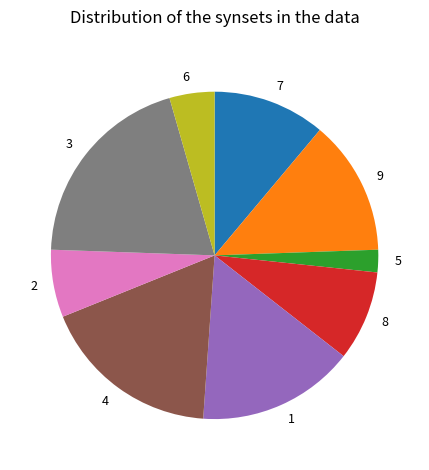

Approximately how many times larger is the value at 9 compared to 2?

2.0